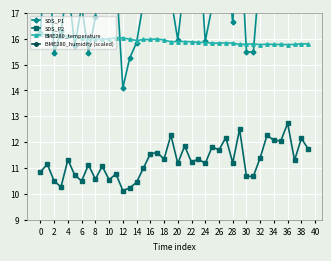

True or false: BME280_temperature and SDS_P2 cross at least once.

False